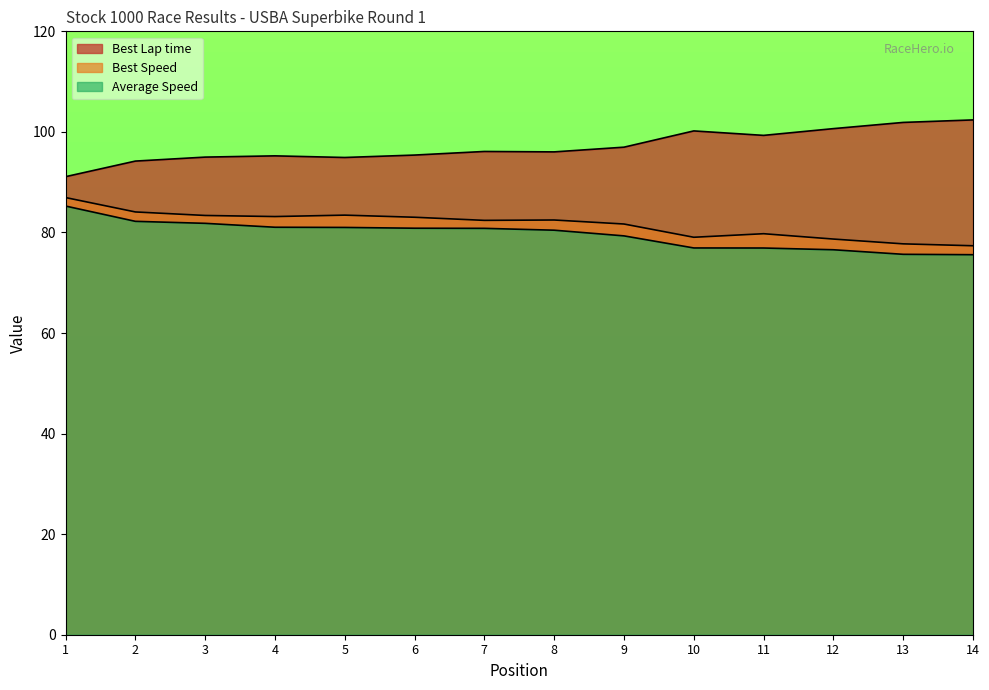

At which category does the chart reach its peak across all series?

14